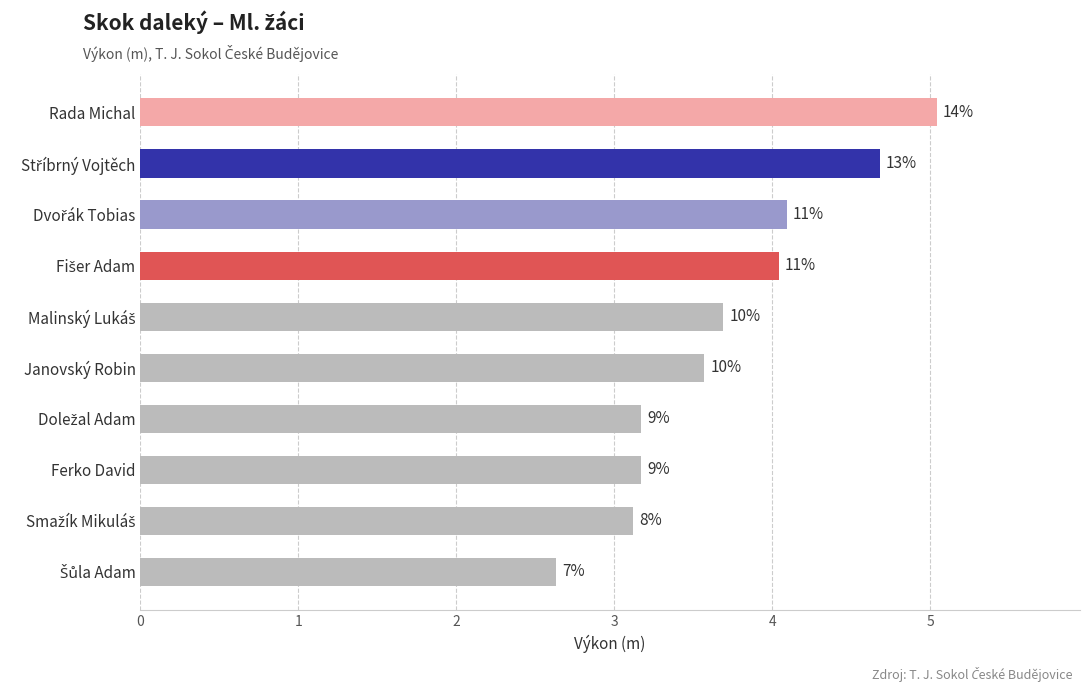

What is the difference between the second highest and second lowest values?

1.6